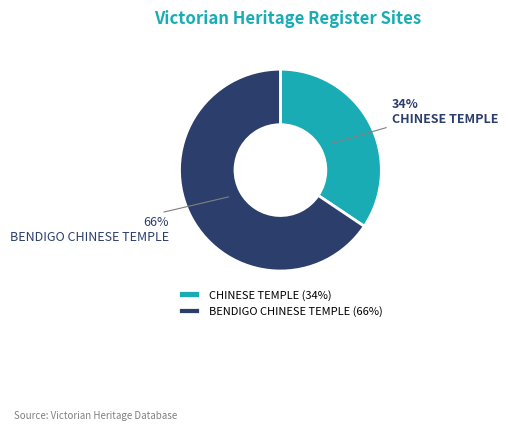

What is the ratio of the value at BENDIGO CHINESE TEMPLE to the value at CHINESE TEMPLE?

1.9